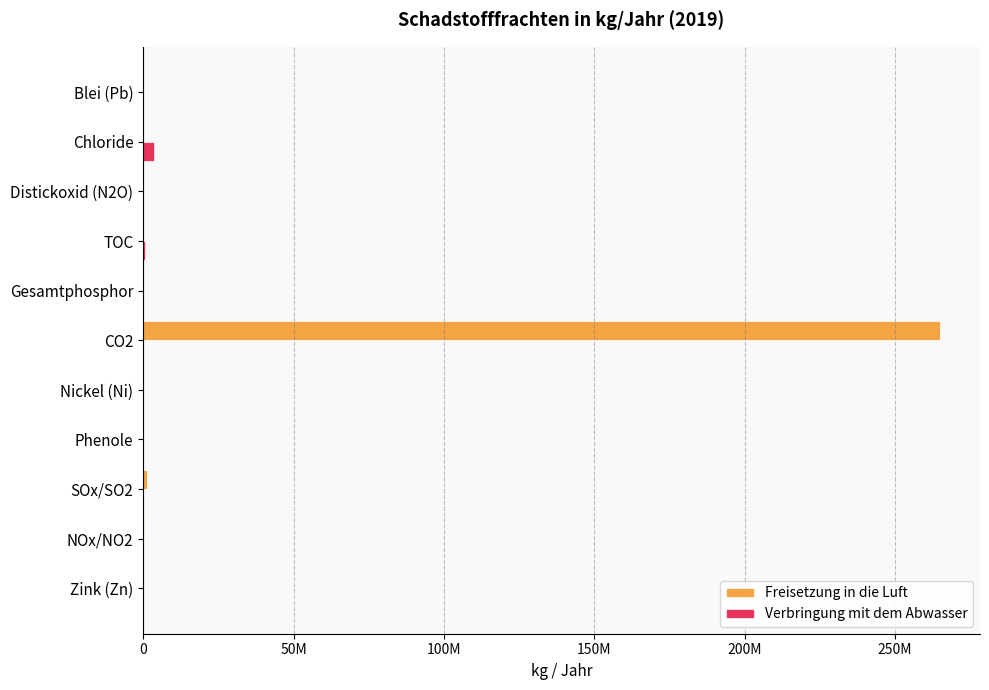

What are all the series names shown in the legend?

Freisetzung in die Luft, Verbringung mit dem Abwasser